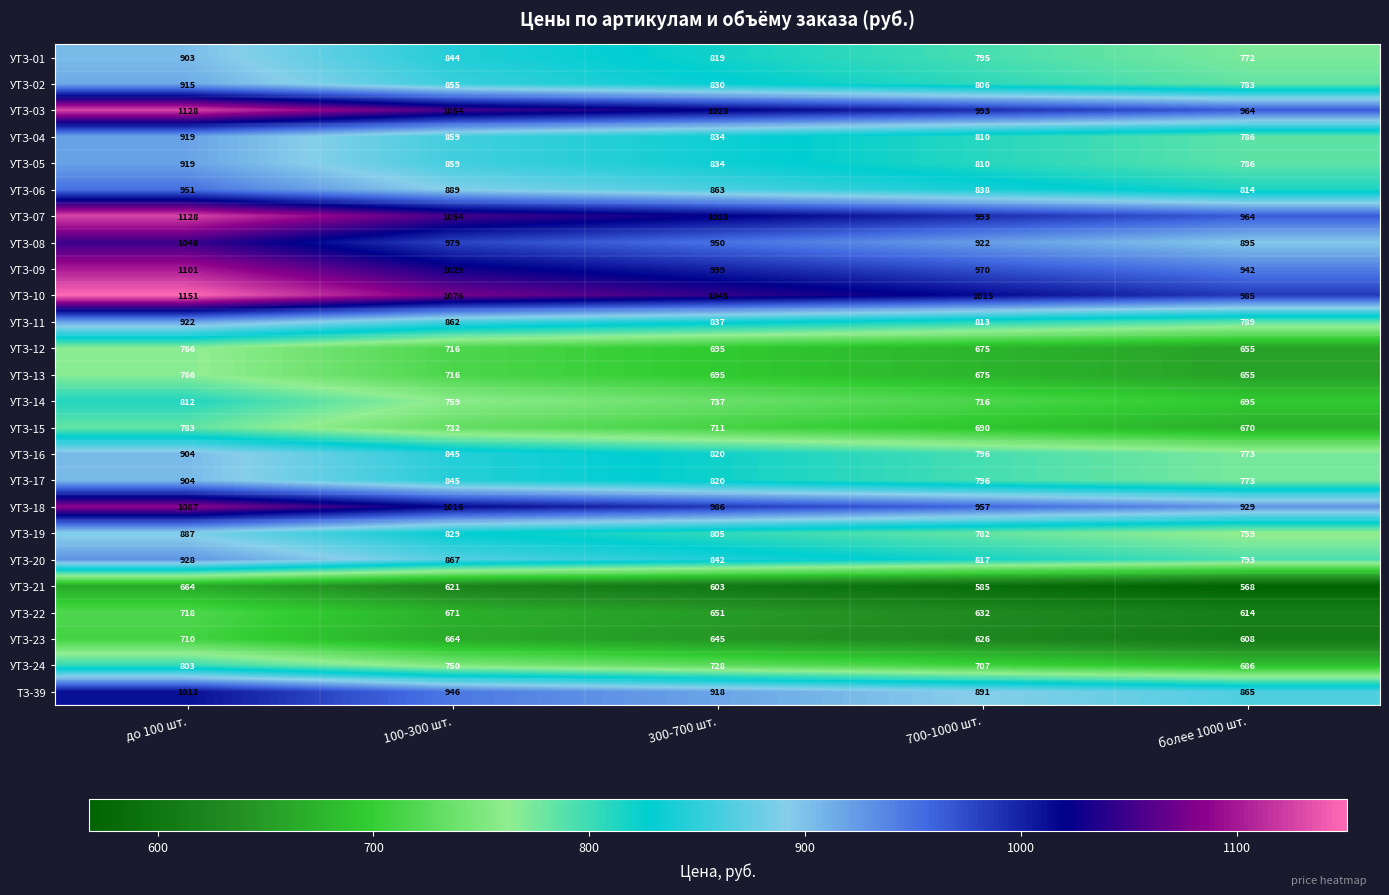

At which label does УТЗ-04 first exceed 834?

до 100 шт.